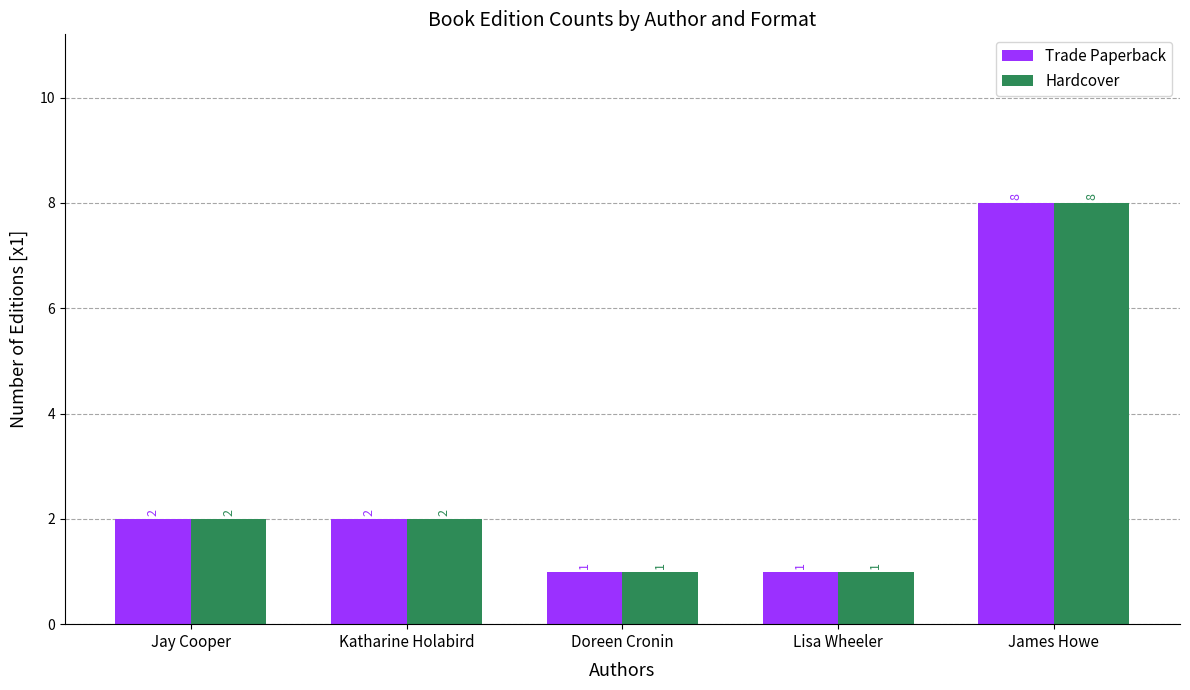

Which label corresponds to the largest value in the chart?

James Howe